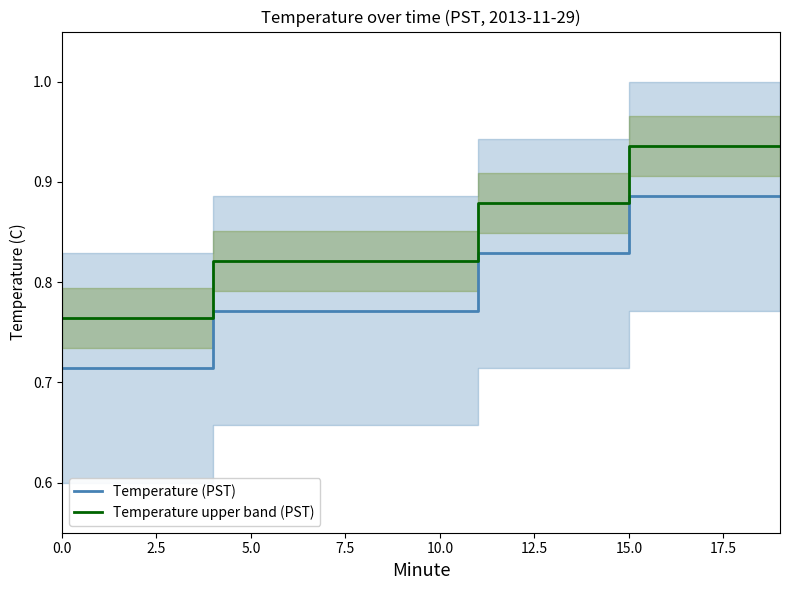

True or false: Temperature (PST) has a value of 1.2 at 10.0.

False